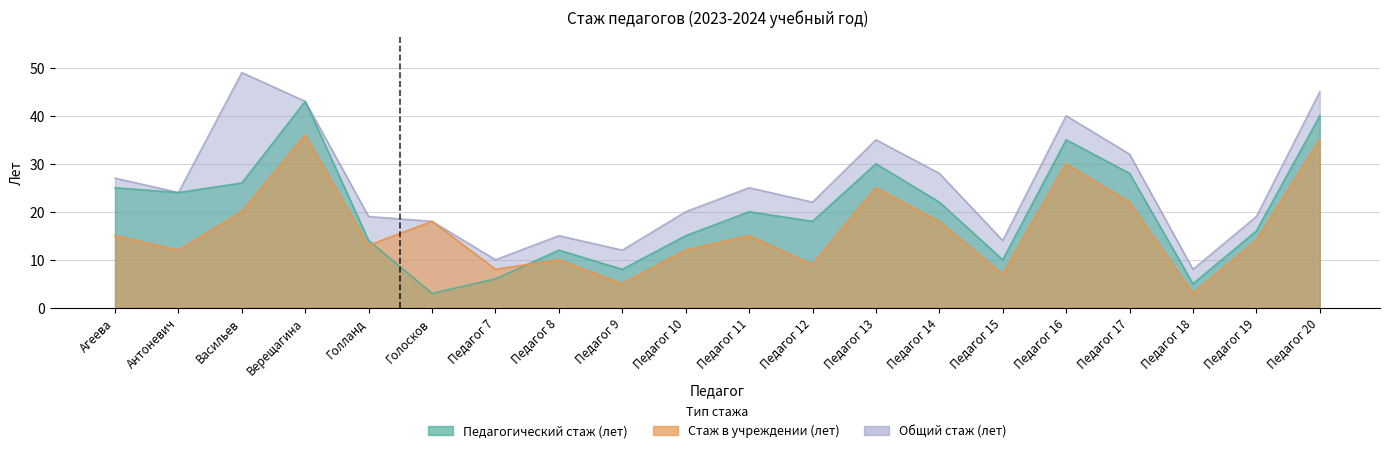

List the series in order of their peak value, lowest first.

Стаж в учреждении (лет), Педагогический стаж (лет), Общий стаж (лет)